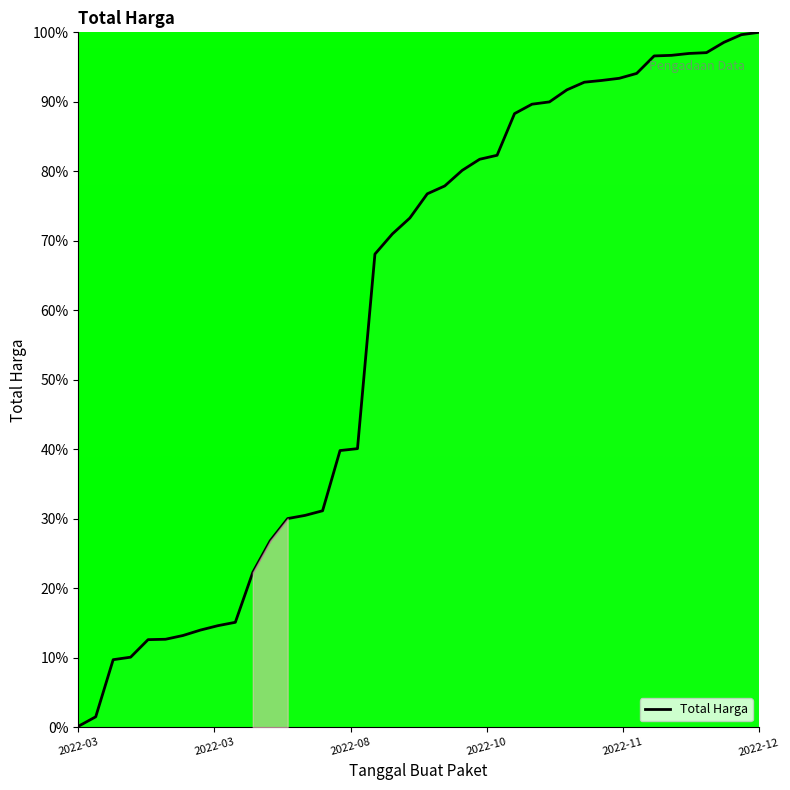

What is the difference between the maximum and minimum values?

99.8